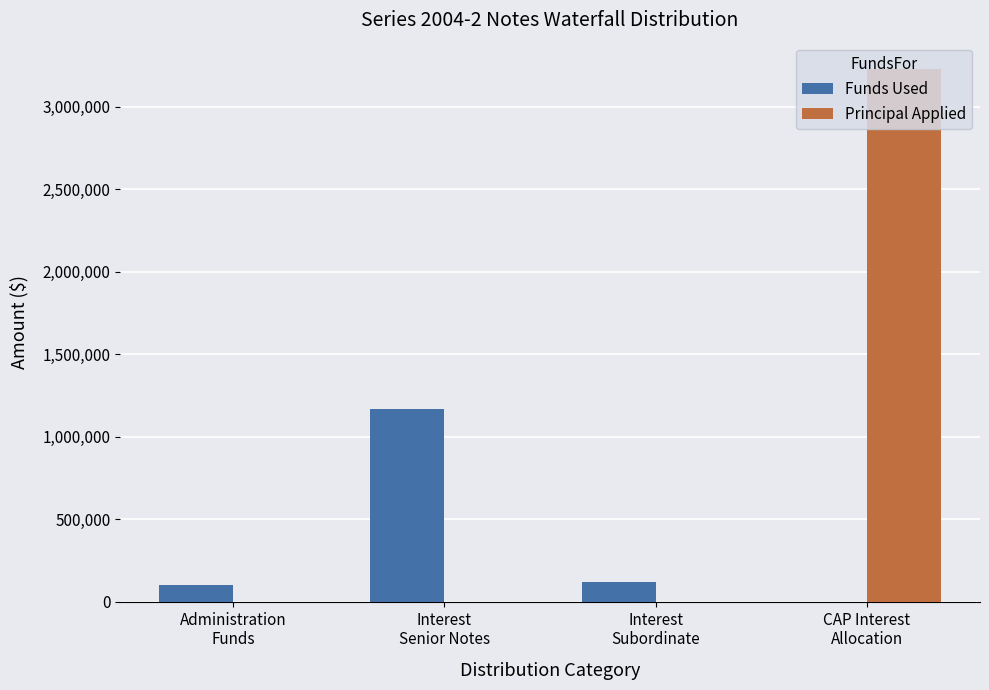

The value of Principal Applied at Interest
Subordinate is 0.0. True or false?

True